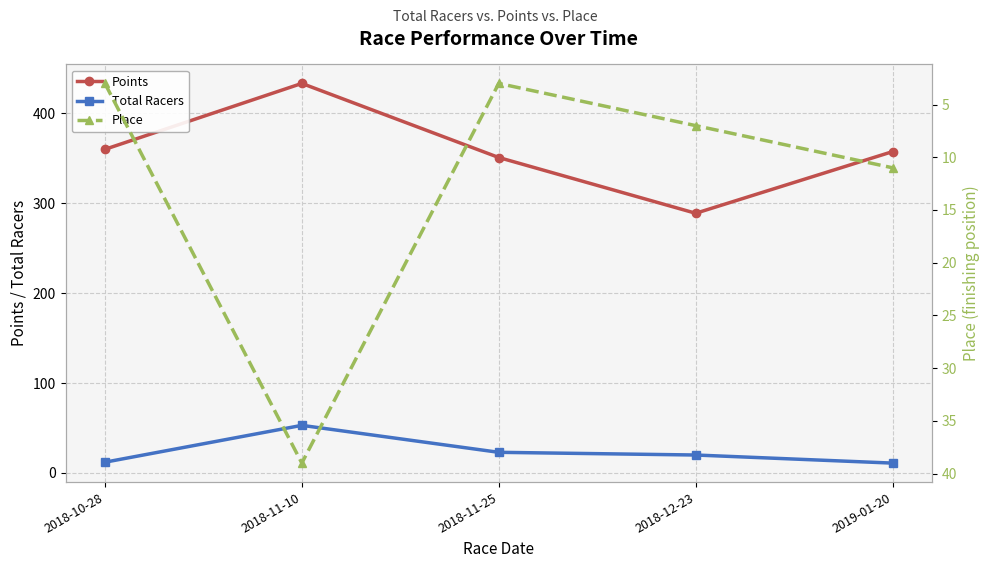

At which category does Place reach its first local valley?

2018-11-25